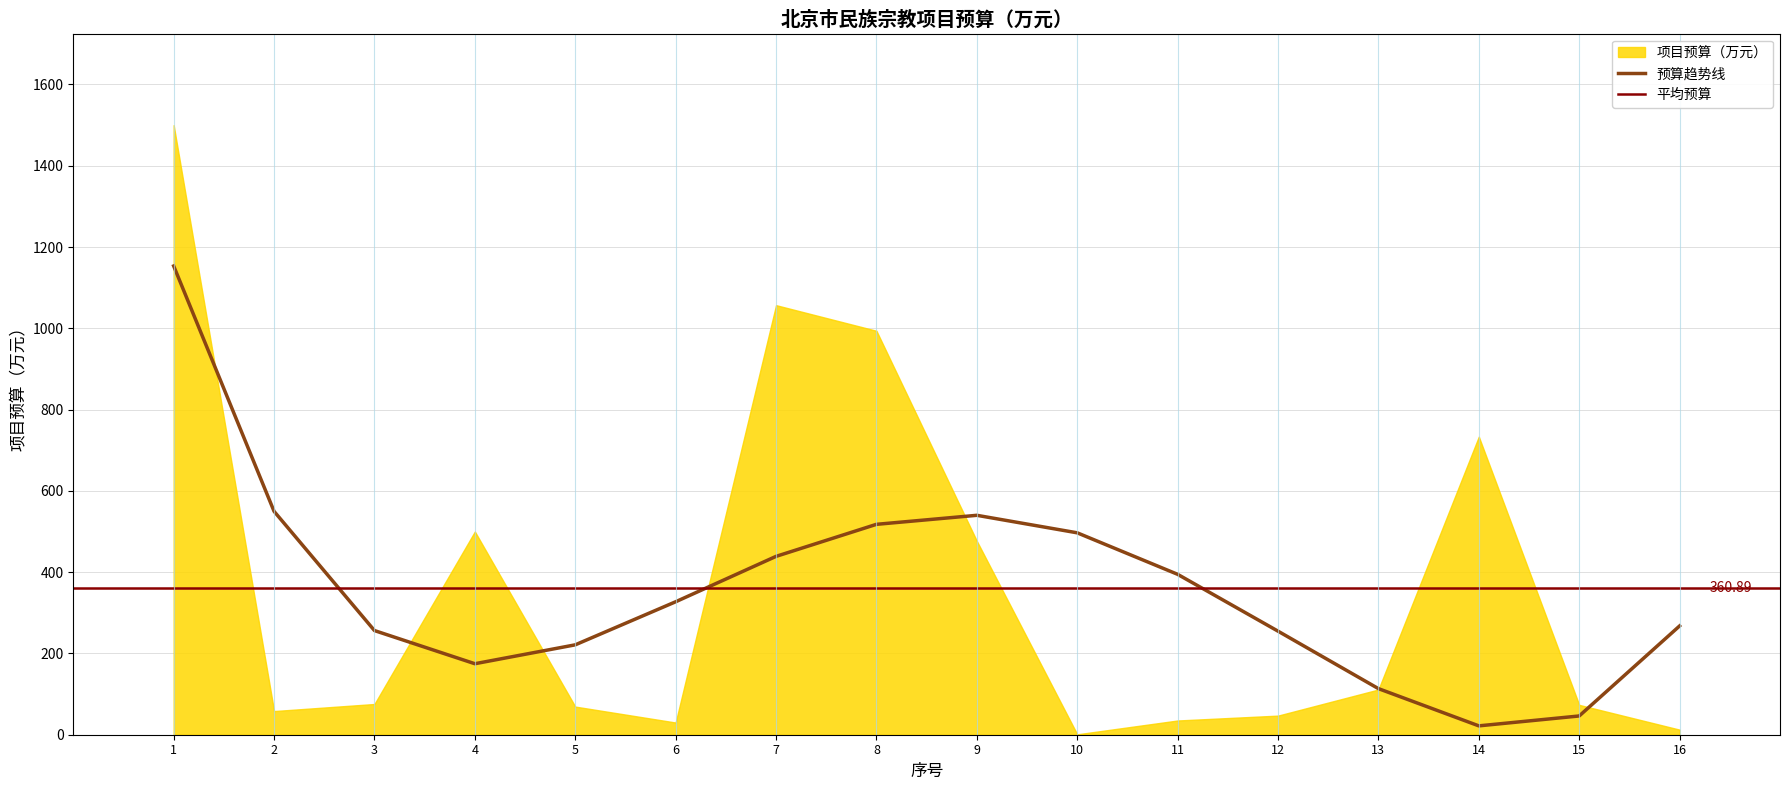

How many values are below 75?

8